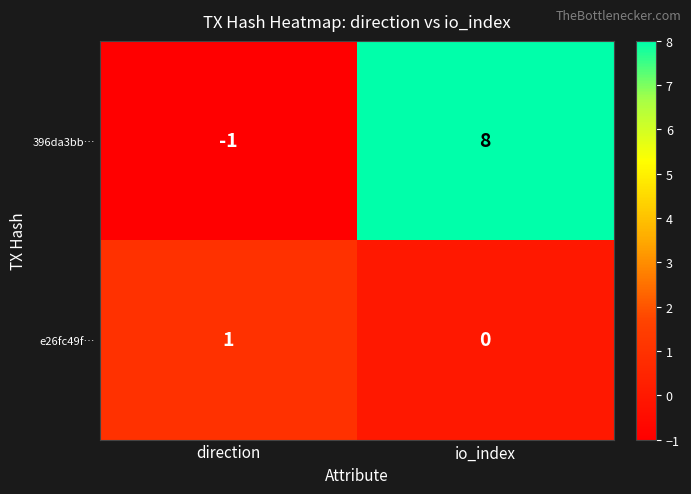

At which label does e26fc49f… reach its peak?

direction